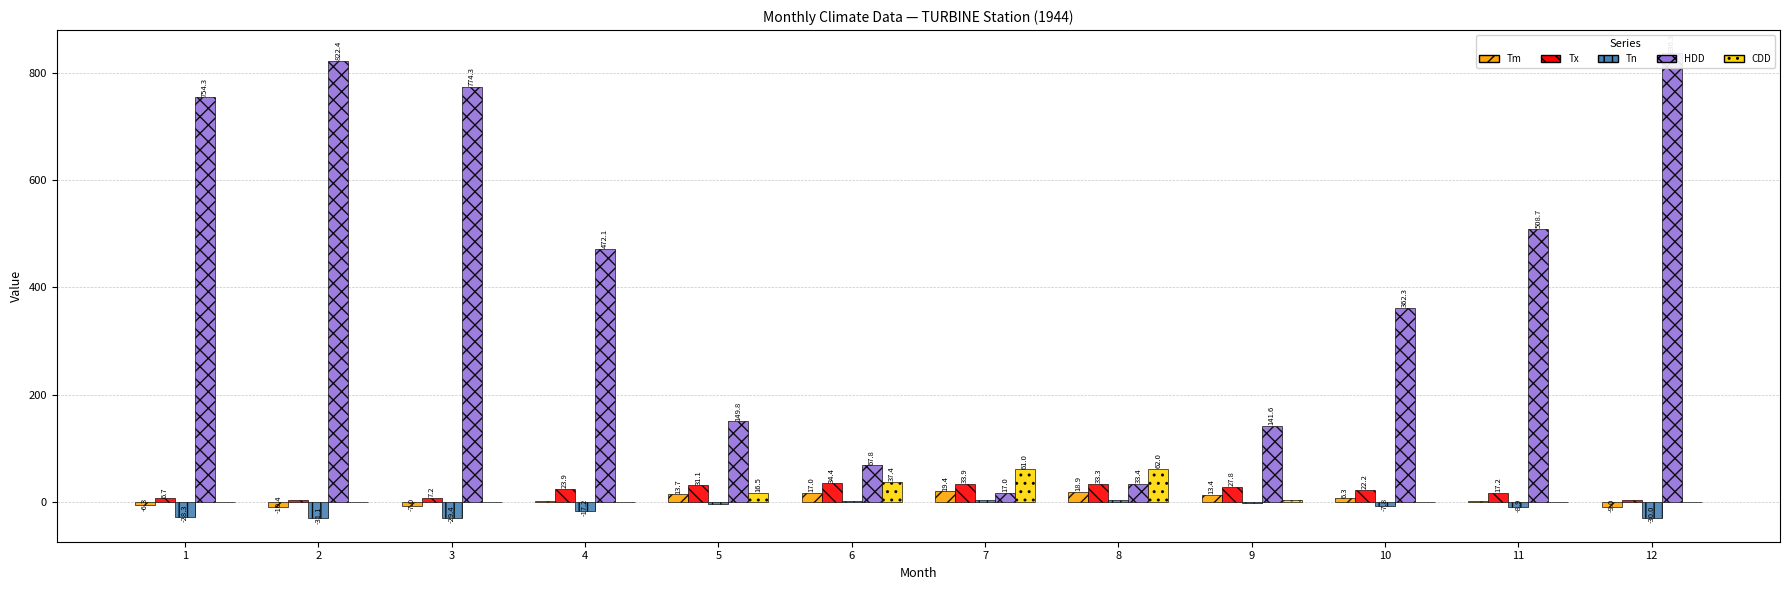

How many values in the Tn series are below -7?

7